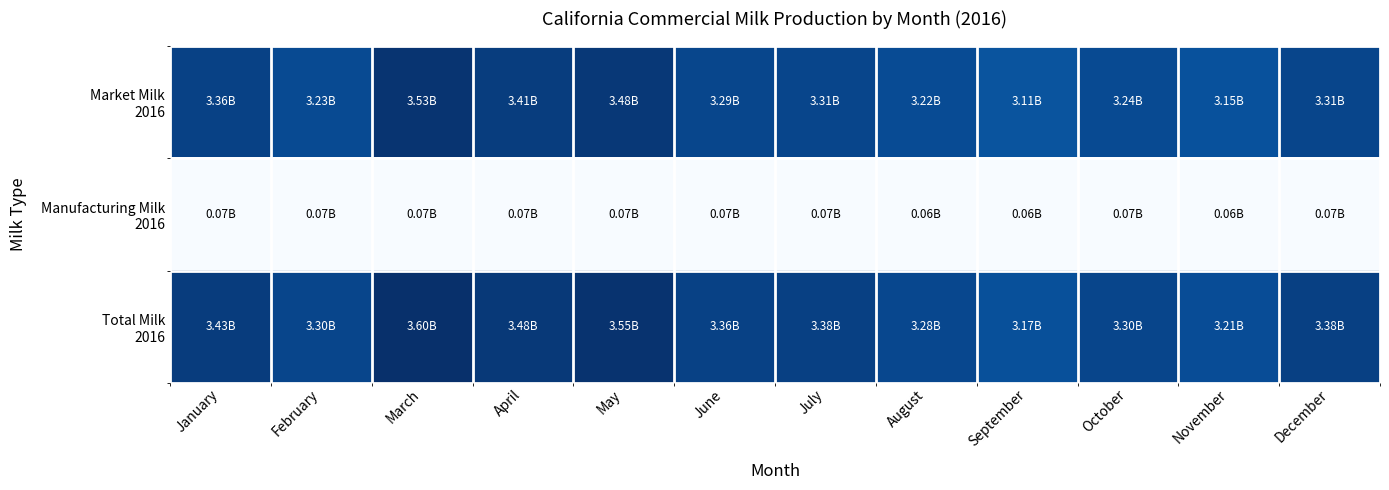

Between March and October, which is larger?

March